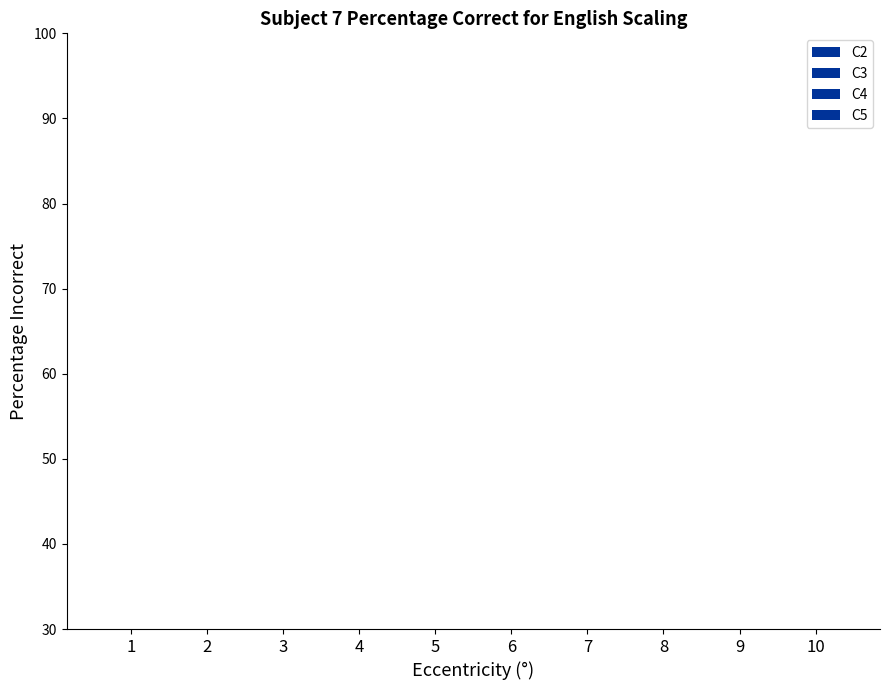

At 10, list the series in order from smallest to largest.

C4, C2, C5, C3